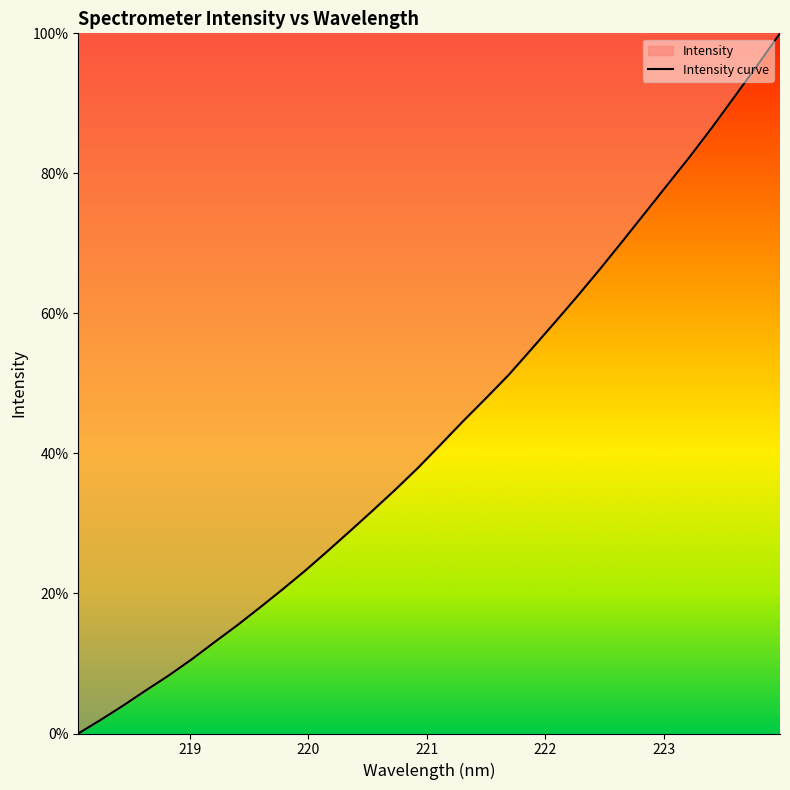

True or false: the data has more than 2 interior local peaks.

False